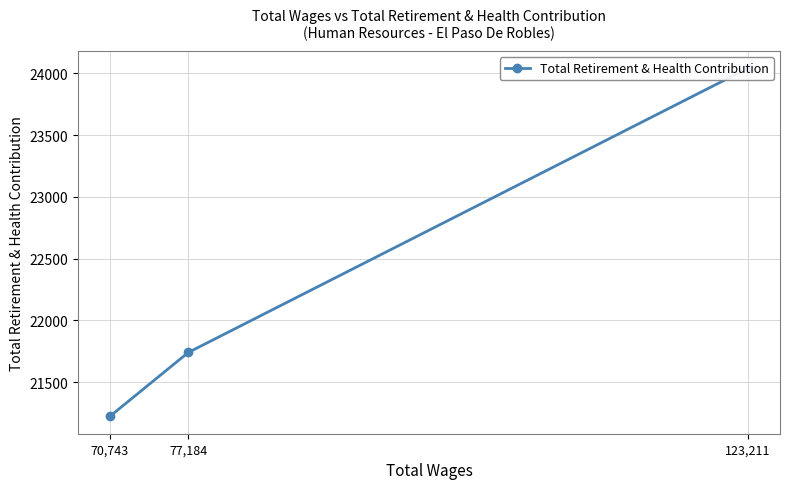

How many data points are above 21740?

1